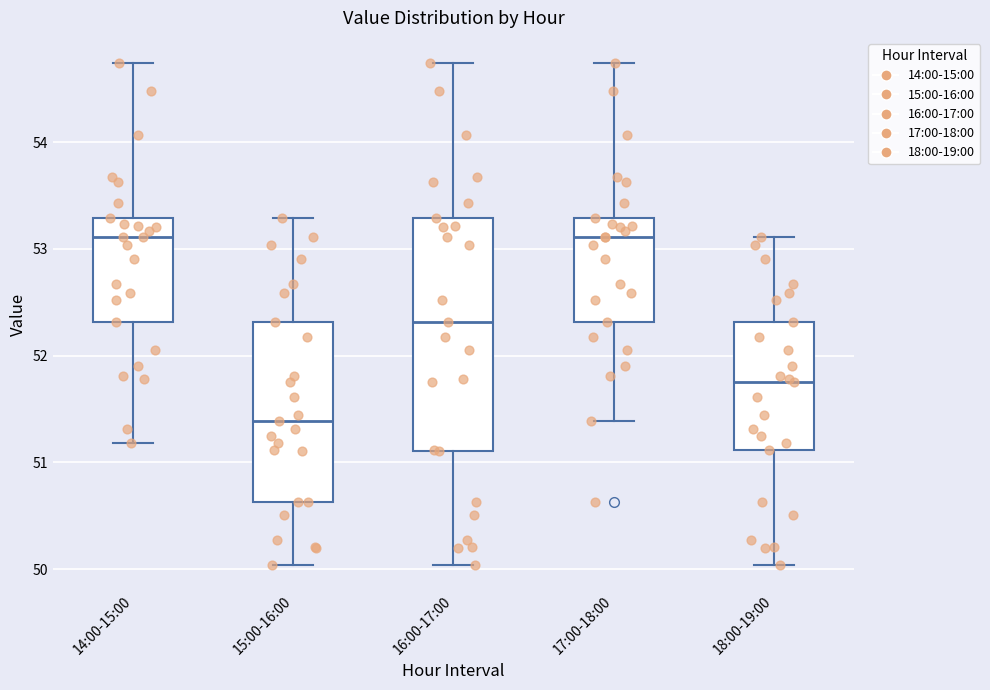

Which box is the tallest, from its lower edge to its upper edge?

16:00-17:00